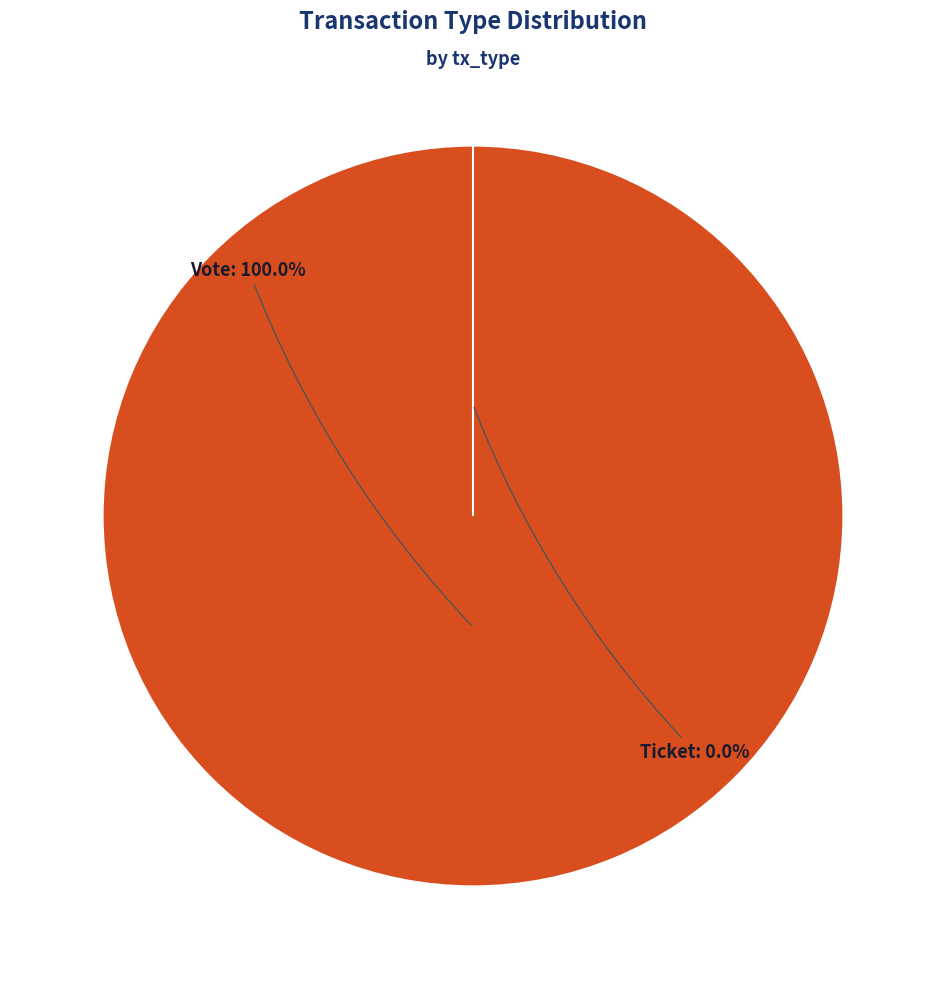

How many segments does this pie chart have?

2